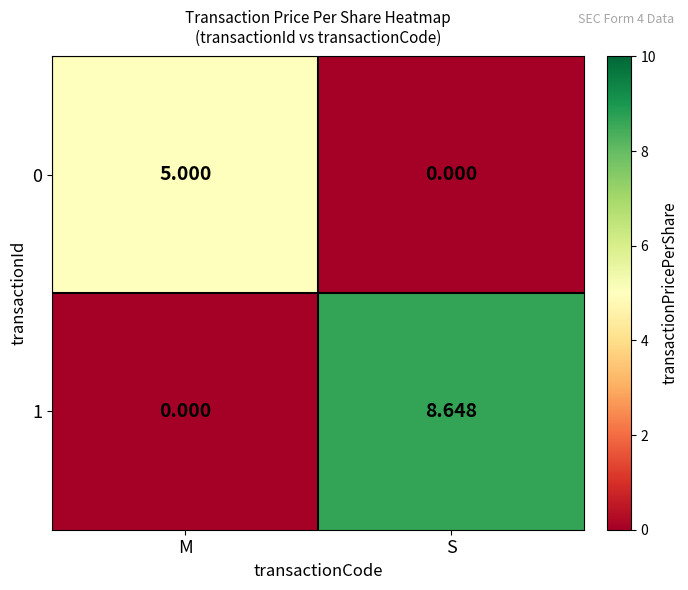

At which label is 0 closest to 2?

S